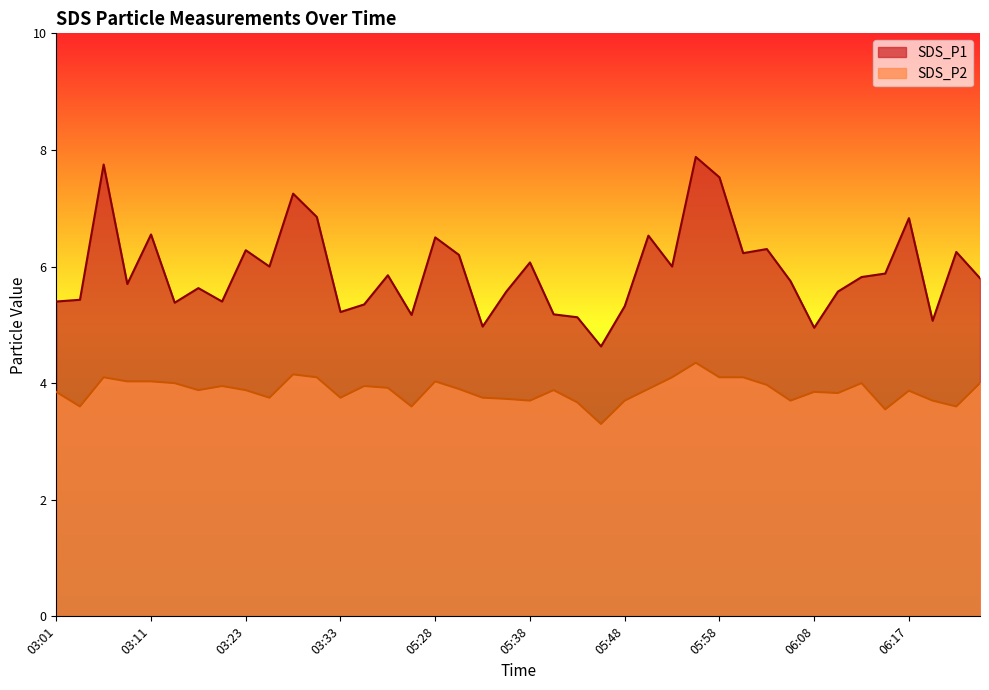

True or false: SDS_P1 has more than 1 points higher than both neighbors.

True